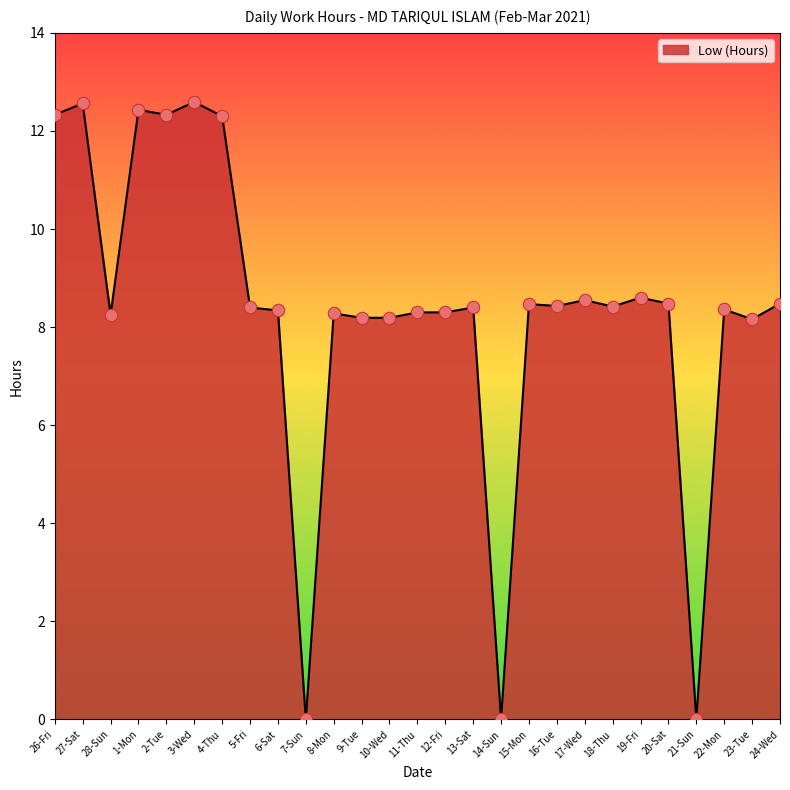

What is the change in value from 11-Thu to 14-Sun?

-8.3